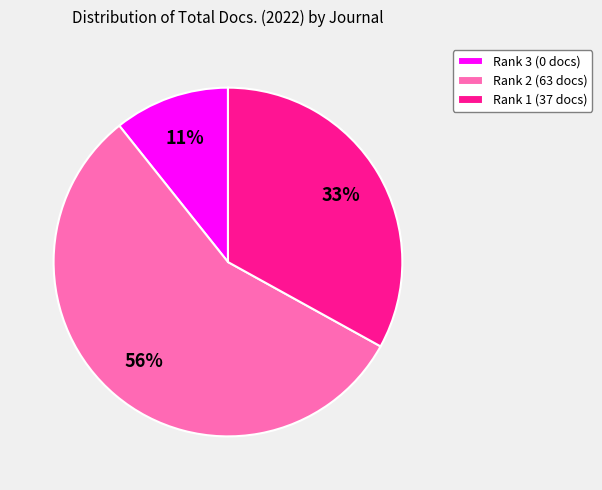

To the nearest percent, what is the combined percentage of Rank 2 (63 docs) and Rank 3 (0 docs)?

67%